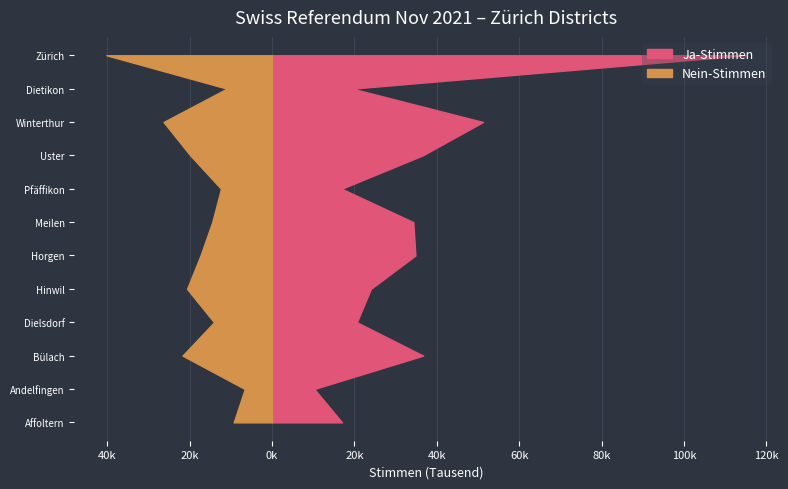

Reading left to right, what are all the values shown in this chart?

Ja-Stimmen: Affoltern=17024	Andelfingen=10280	Bülach=36697	Dielsdorf=20616	Hinwil=24009	Horgen=34822	Meilen=34312	Pfäffikon=16931	Uster=36611	Winterthur=51230	Dietikon=19523	Zürich=115016
Nein-Stimmen: Affoltern=9292	Andelfingen=6596	Bülach=21718	Dielsdorf=14063	Hinwil=20618	Horgen=17348	Meilen=14500	Pfäffikon=12365	Uster=19838	Winterthur=26321	Dietikon=10971	Zürich=40208